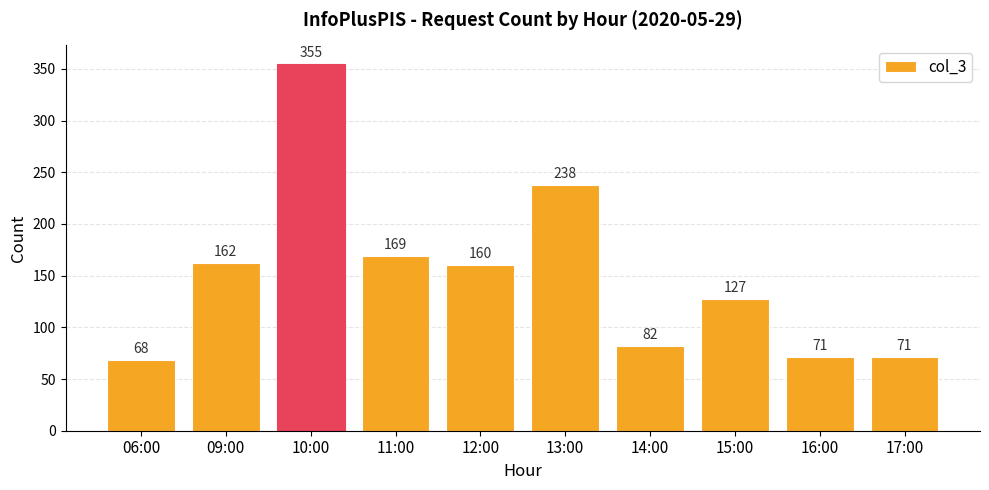

Approximately how many times larger is the value at 10:00 compared to 16:00?

5.0